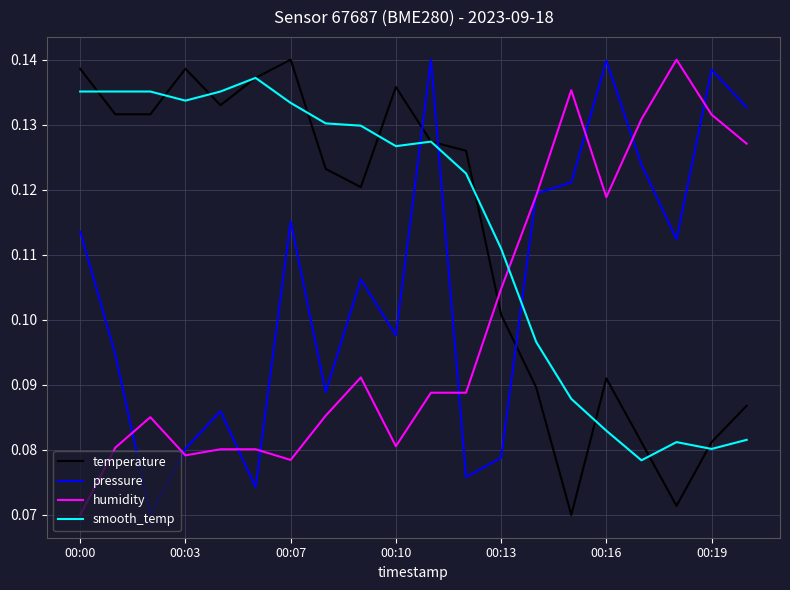

How many times do smooth_temp and pressure cross each other?

3